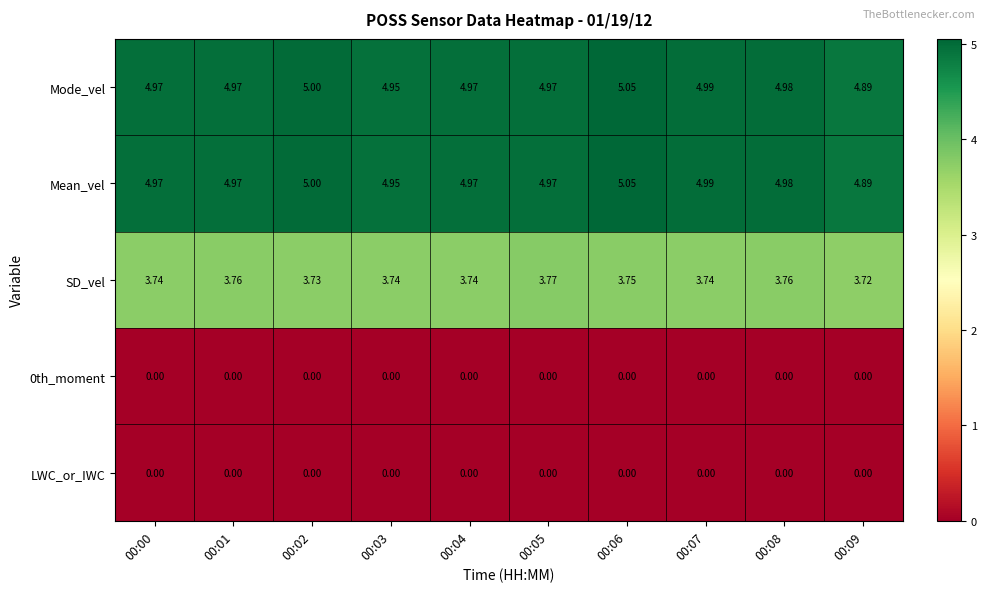

Is the value of SD_vel at 00:03 greater than the value of Mean_vel at 00:02?

No